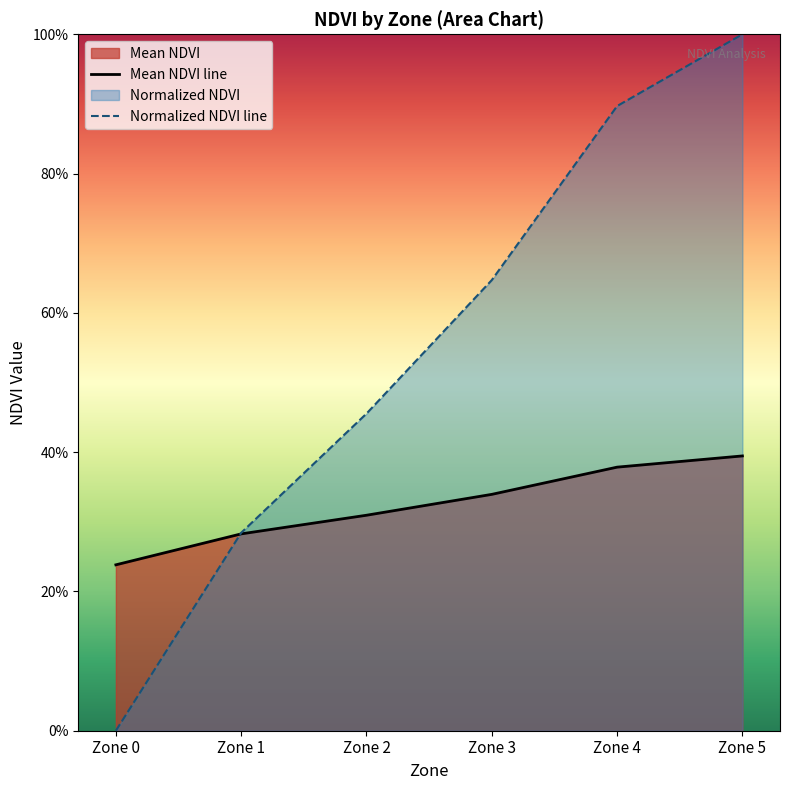

True or false: Normalized NDVI line and Mean NDVI line cross at least once.

True